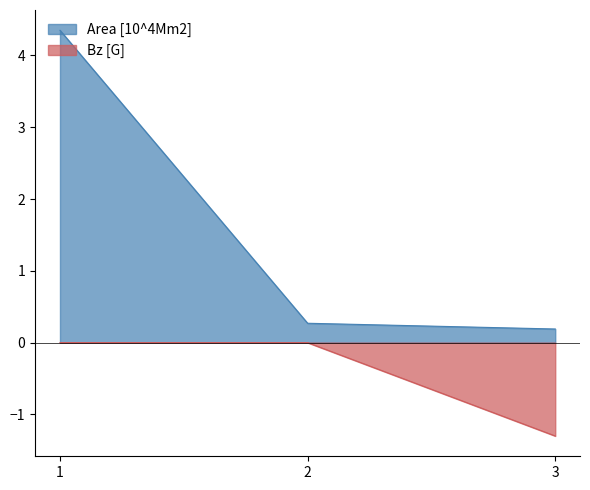

The value of Area [10^4Mm2] at 3 is 0.1. True or false?

False